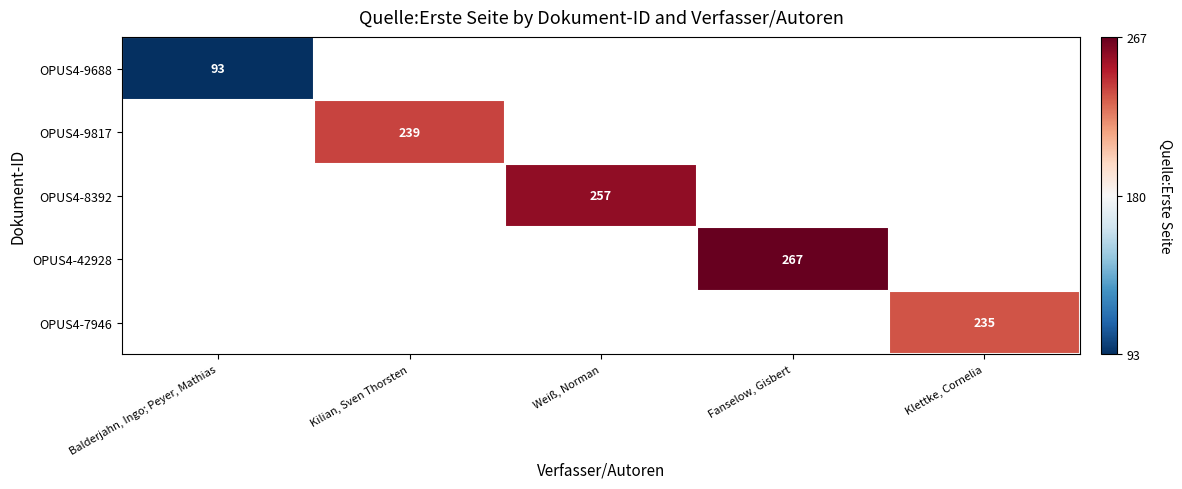

True or false: OPUS4-7946 has a value of 117 at Klettke, Cornelia.

False